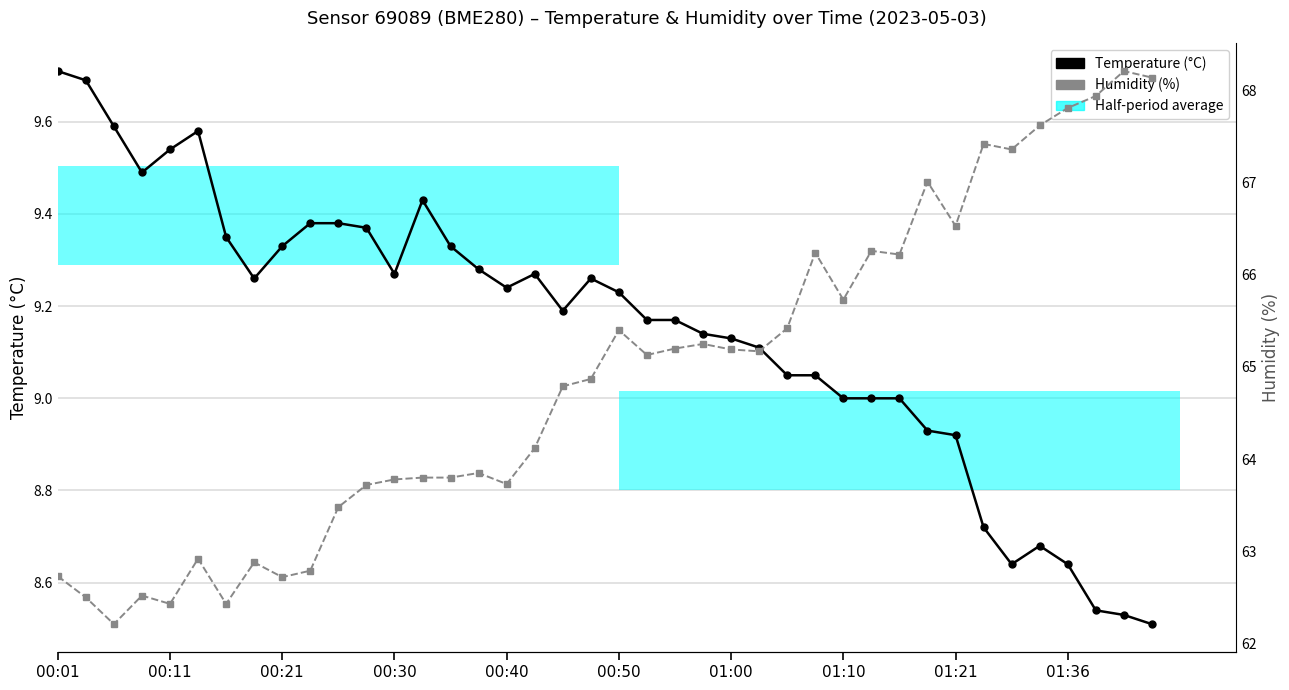

Is the value of Temperature (°C) at 36 greater than the value of Humidity (%) at 00:30?

No